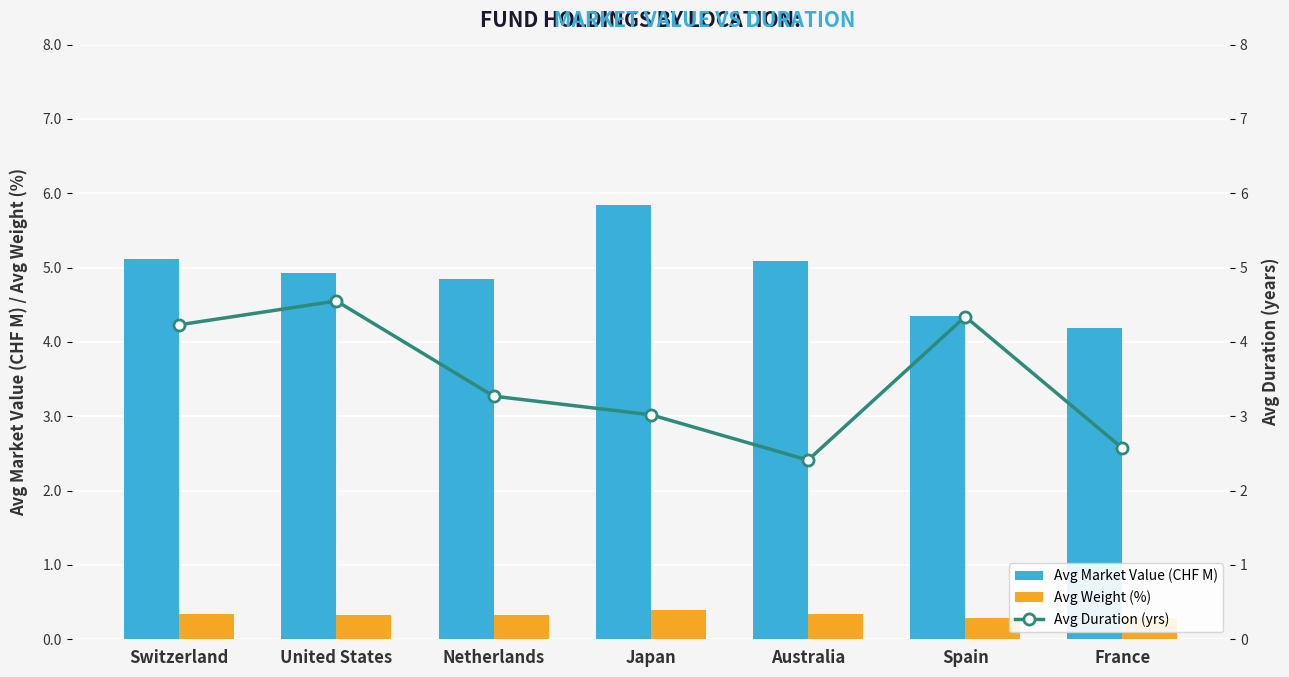

What is the difference between the highest and lowest values at United States?

4.6